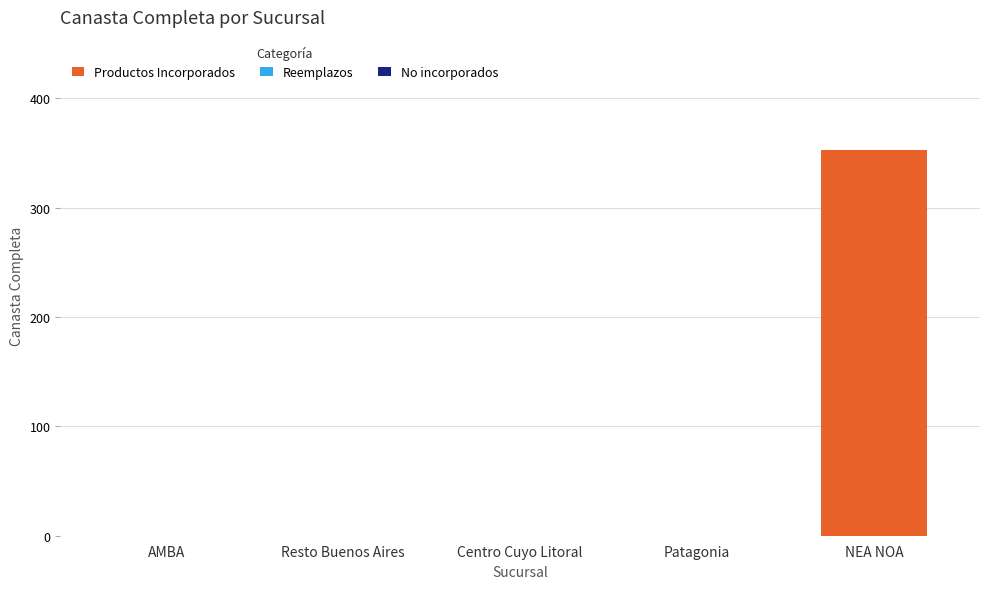

What is the sum of all values?

353